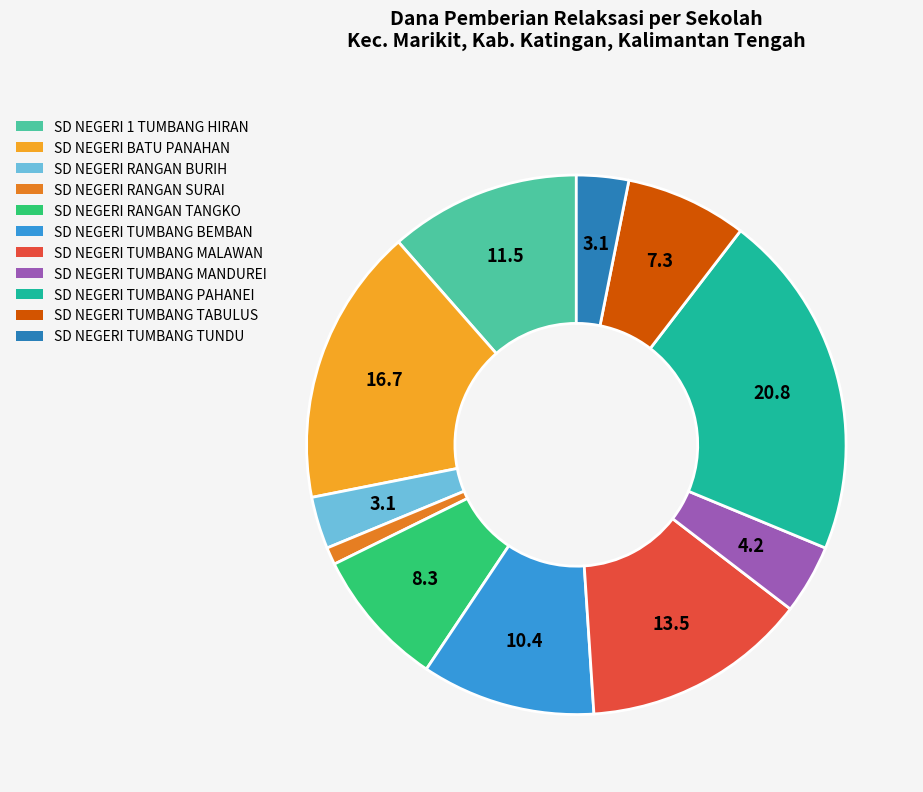

Is there any slice that represents more than half of the pie?

No